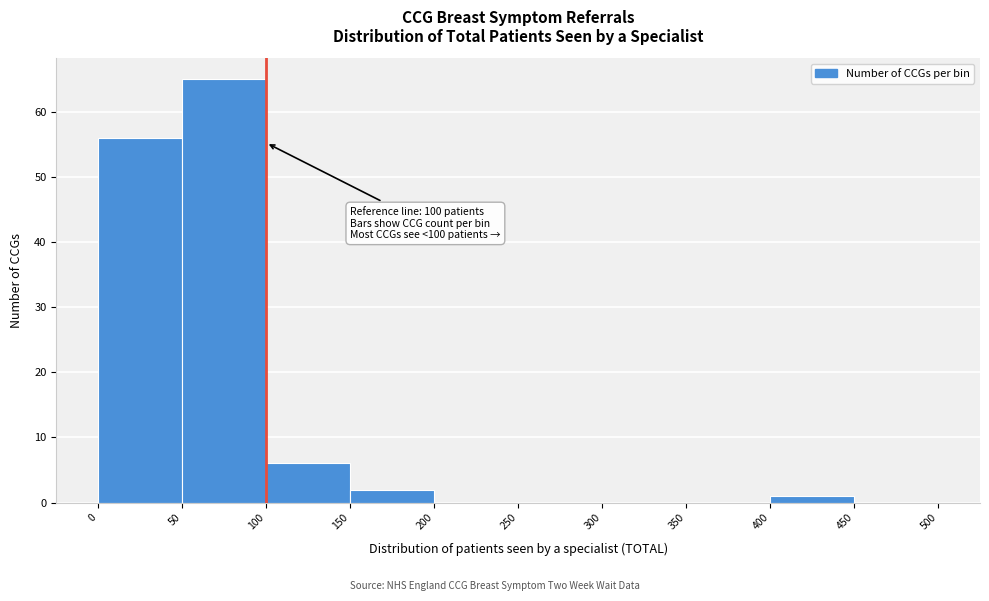

Which range on the x-axis has the tallest bar?

50 to 100